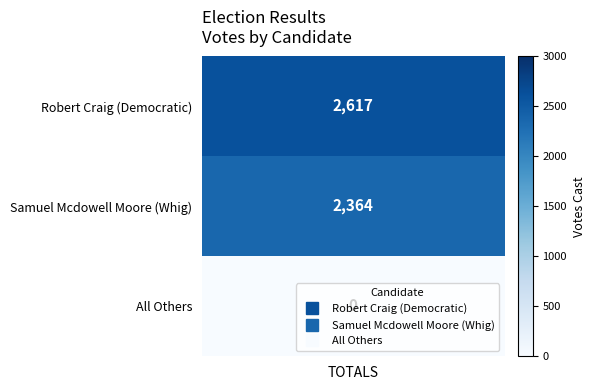

Reading left to right, extract all data points from this chart.

2617	2364	0